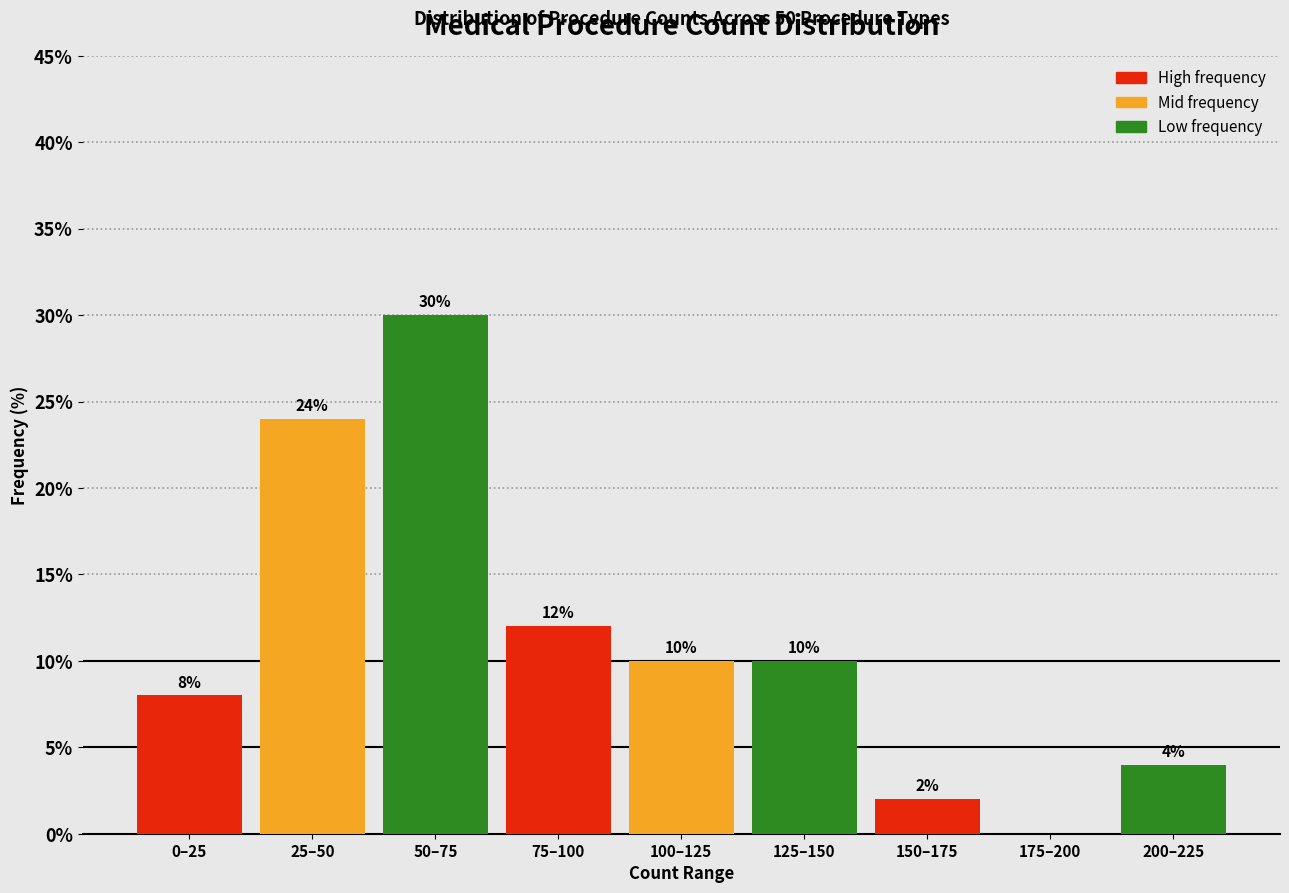

Reading left to right, extract all data points from this chart.

0–25=8	25–50=24	50–75=30	75–100=12	100–125=10	125–150=10	150–175=2	175–200=0	200–225=4